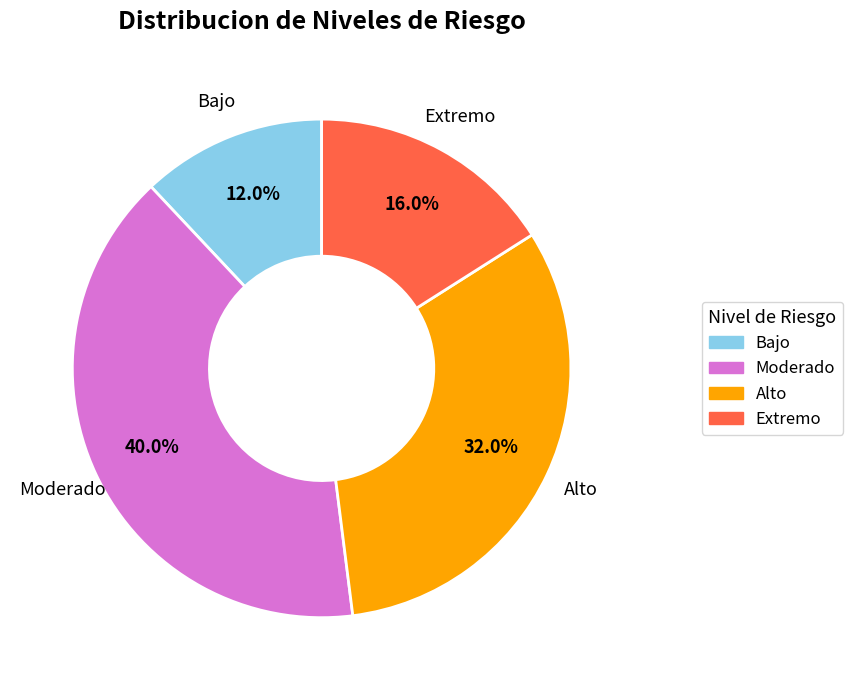

Between Extremo and Moderado, which is larger?

Moderado